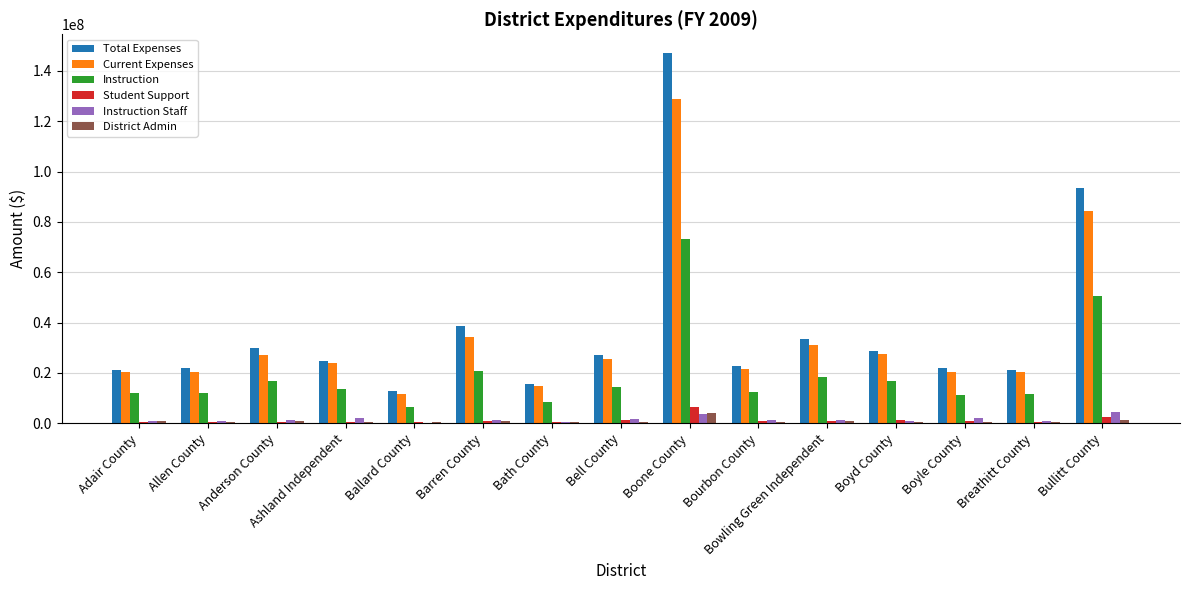

What is the average value of the Total Expenses series?

37419704